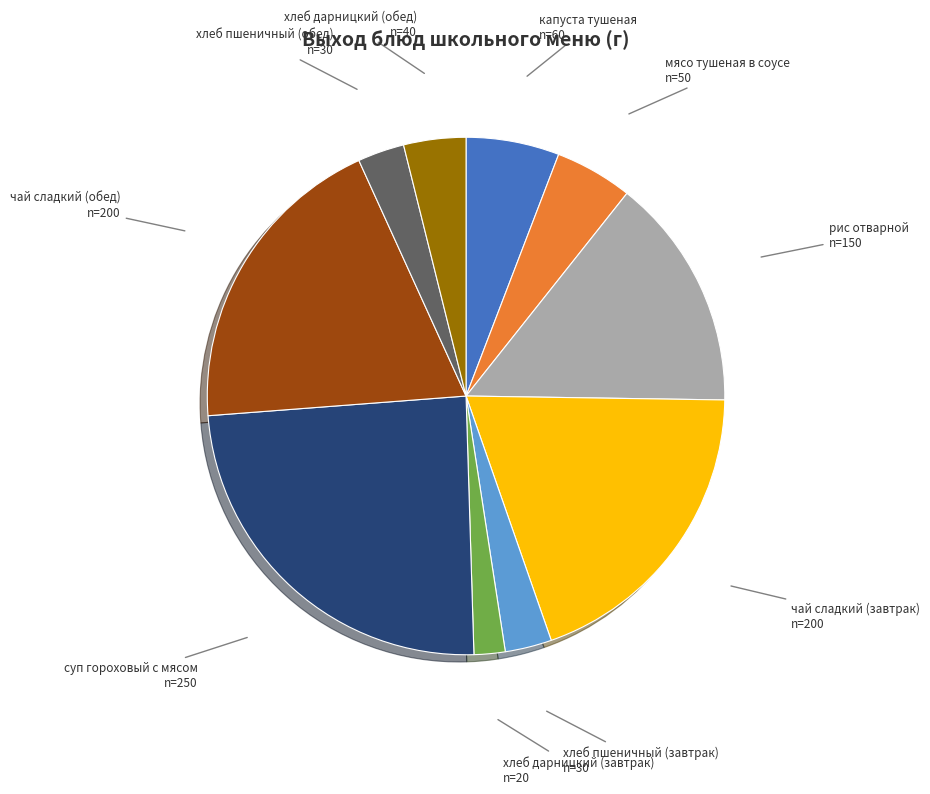

Is there any slice that represents more than half of the pie?

No